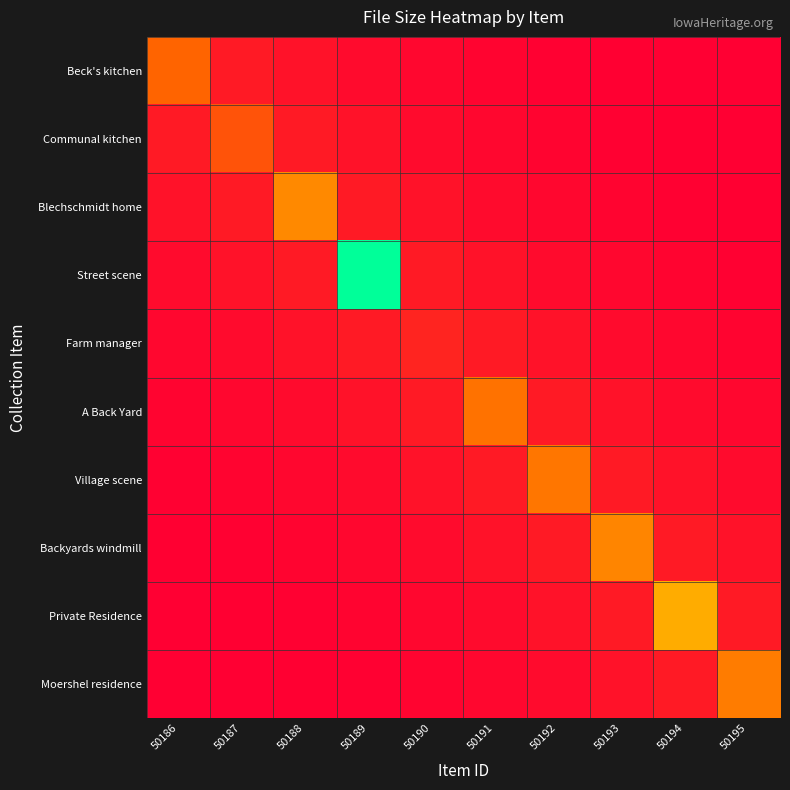

Reading left to right, extract all data points from this chart.

Beck's kitchen: 50186=27562.0	50187=7290.0	50188=5120.0	50189=3430.0	50190=2160.0	50191=1250.0	50192=640.0	50193=270.0	50194=80.0	50195=10.0
Communal kitchen: 50186=7290.0	50187=22948.0	50188=7290.0	50189=5120.0	50190=3430.0	50191=2160.0	50192=1250.0	50193=640.0	50194=270.0	50195=80.0
Blechschmidt home: 50186=5120.0	50187=7290.0	50188=34455.0	50189=7290.0	50190=5120.0	50191=3430.0	50192=2160.0	50193=1250.0	50194=640.0	50195=270.0
Street scene: 50186=3430.0	50187=5120.0	50188=7290.0	50189=83779.0	50190=7290.0	50191=5120.0	50192=3430.0	50193=2160.0	50194=1250.0	50195=640.0
Farm manager: 50186=2160.0	50187=3430.0	50188=5120.0	50189=7290.0	50190=10000.0	50191=7290.0	50192=5120.0	50193=3430.0	50194=2160.0	50195=1250.0
A Back Yard: 50186=1250.0	50187=2160.0	50188=3430.0	50189=5120.0	50190=7290.0	50191=30168.0	50192=7290.0	50193=5120.0	50194=3430.0	50195=2160.0
Village scene: 50186=640.0	50187=1250.0	50188=2160.0	50189=3430.0	50190=5120.0	50191=7290.0	50192=31088.0	50193=7290.0	50194=5120.0	50195=3430.0
Backyards windmill: 50186=270.0	50187=640.0	50188=1250.0	50189=2160.0	50190=3430.0	50191=5120.0	50192=7290.0	50193=33607.0	50194=7290.0	50195=5120.0
Private Residence: 50186=80.0	50187=270.0	50188=640.0	50189=1250.0	50190=2160.0	50191=3430.0	50192=5120.0	50193=7290.0	50194=40882.0	50195=7290.0
Moershel residence: 50186=10.0	50187=80.0	50188=270.0	50189=640.0	50190=1250.0	50191=2160.0	50192=3430.0	50193=5120.0	50194=7290.0	50195=32018.0